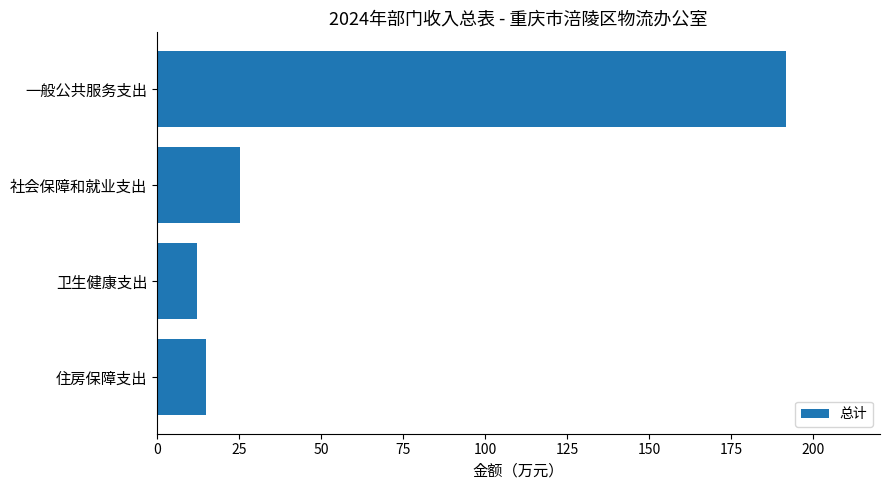

Reading bottom to top, extract all data points from this chart.

14.9	12.1	25.3	191.6